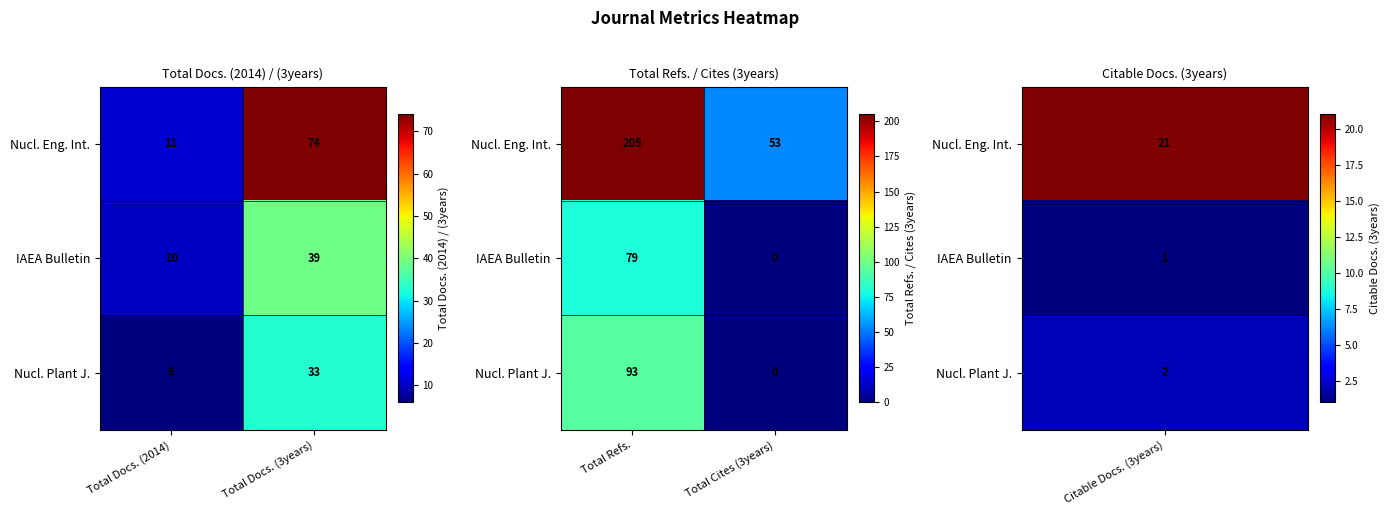

What is the greatest value displayed?

205